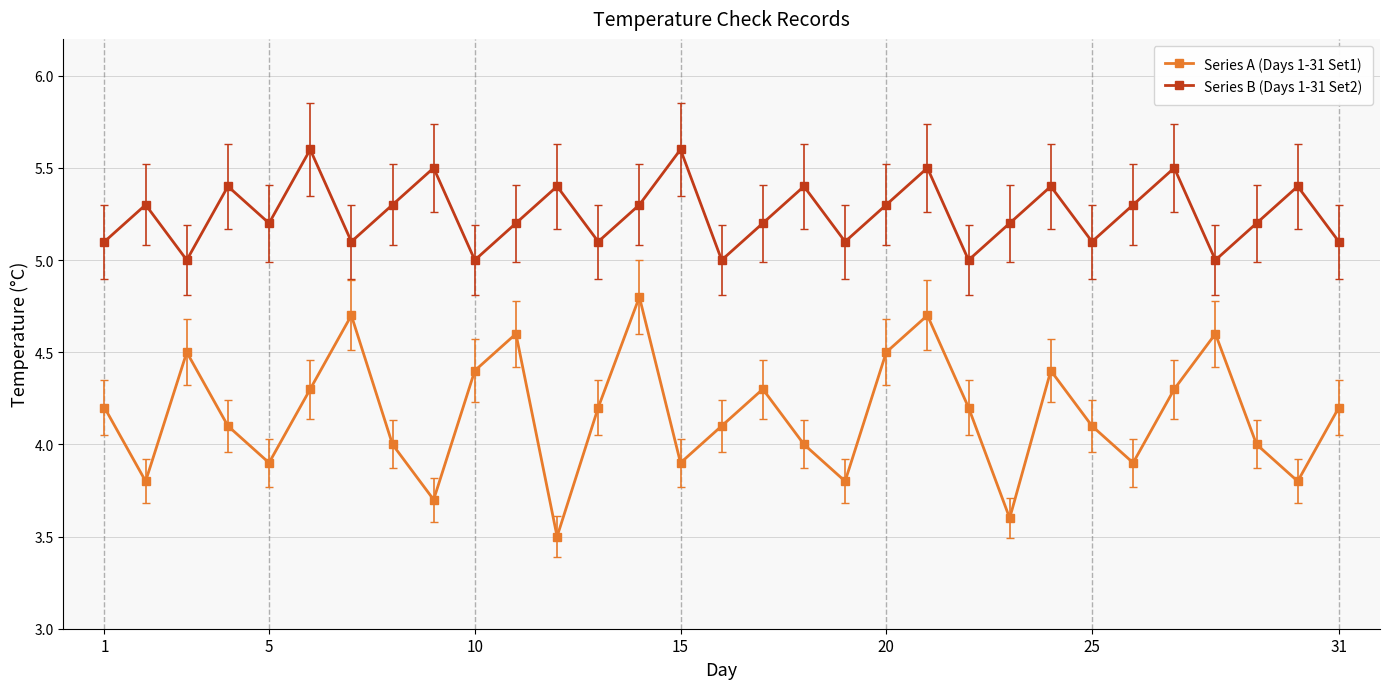

Which series has the largest total across all categories?

Series B (Days 1-31 Set2)